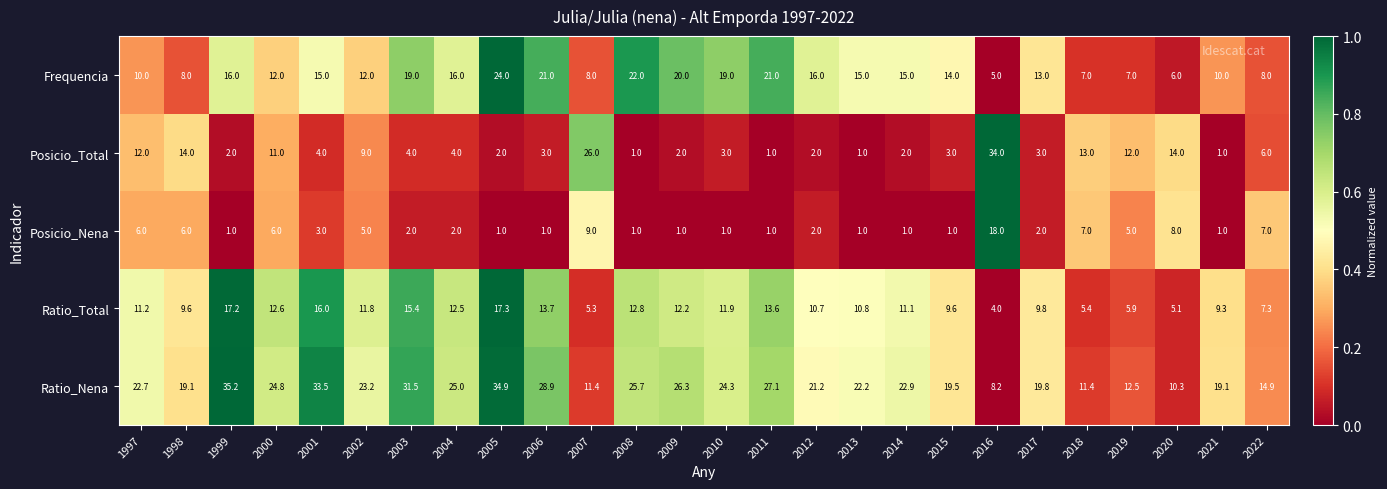

Which series has the largest total across all categories?

Ratio_Nena